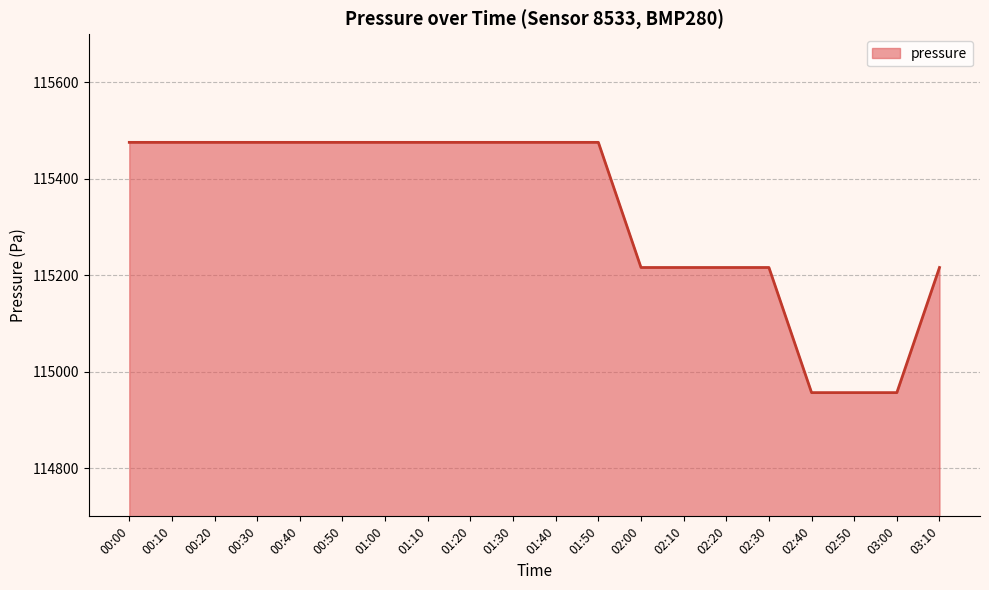

What is the smallest value displayed?

114956.7